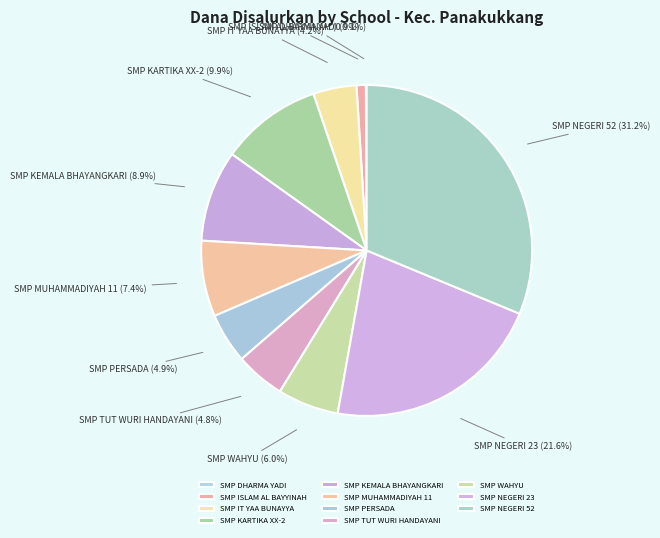

True or false: SMP PERSADA accounts for 5% of the total.

True